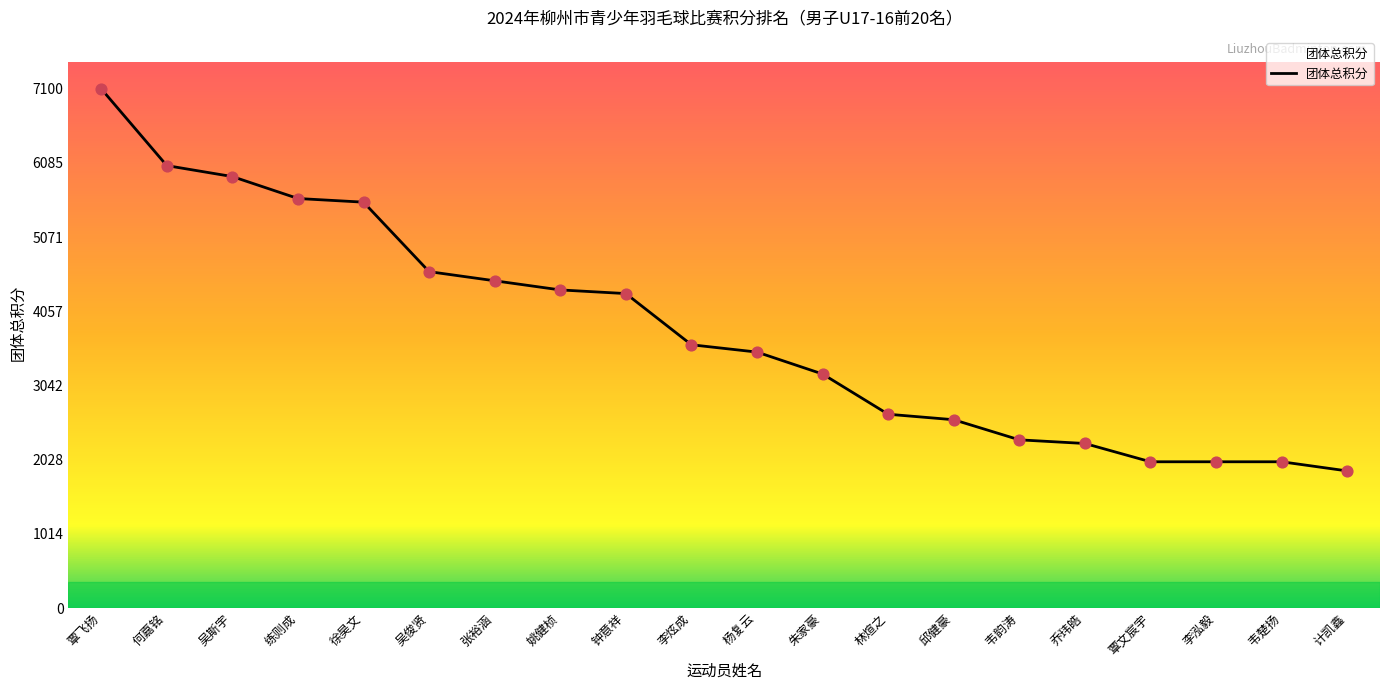

What is the change in value from 吴斯宇 to 乔玮皓?

-3650